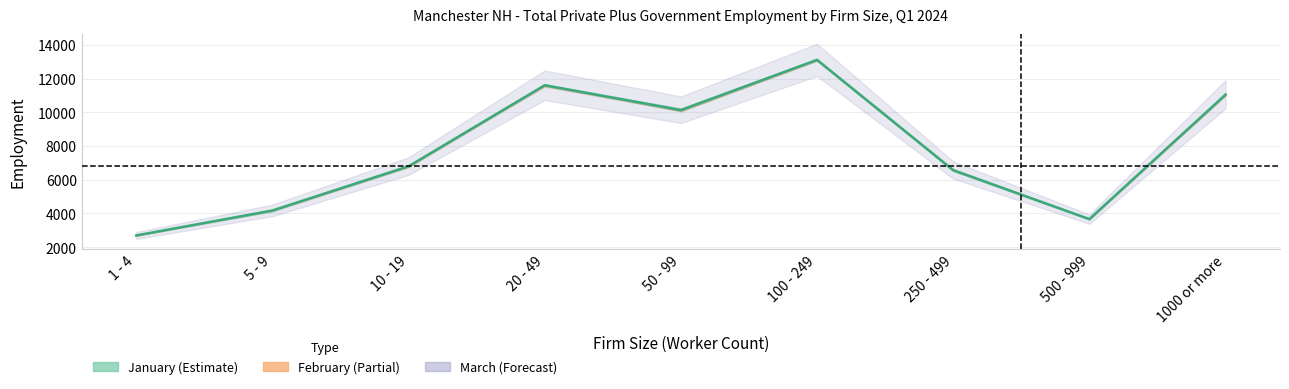

What is the label of the 5th point from the right?

50 - 99